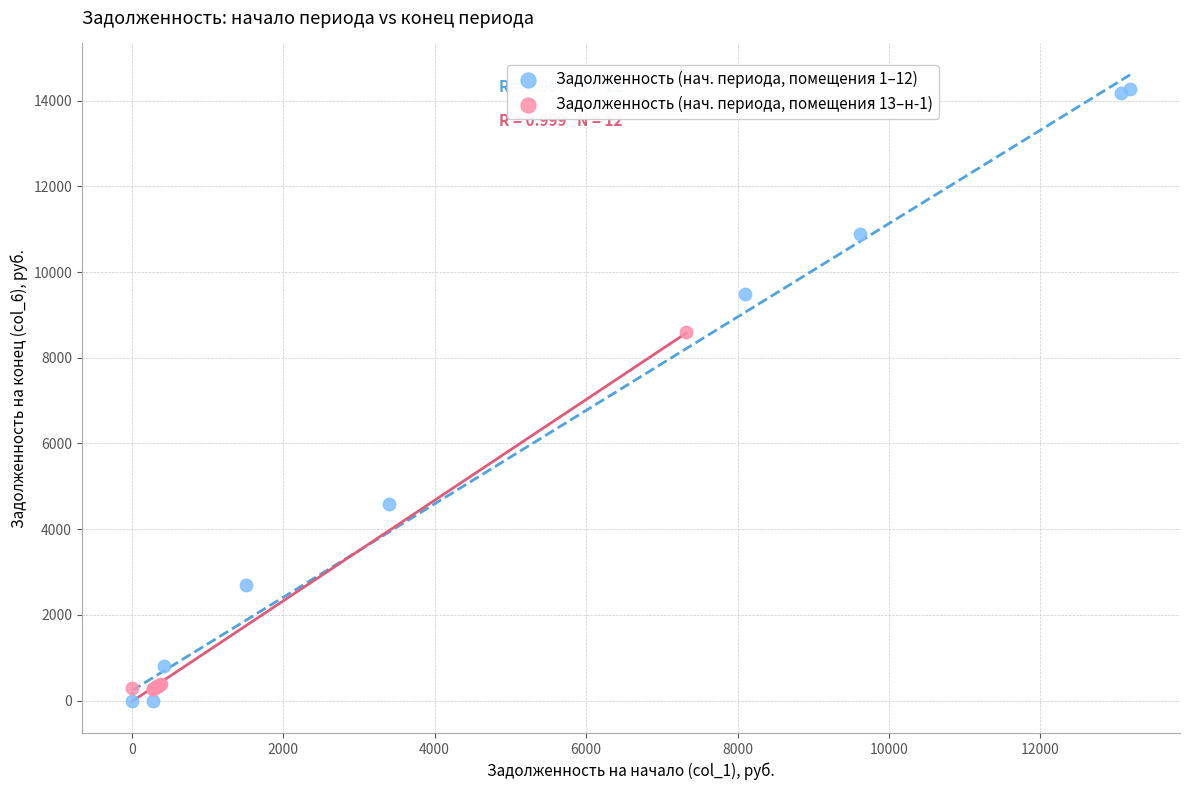

Which series has the largest Y range (max minus min)?

Задолженность (нач. периода, помещения 1–12)